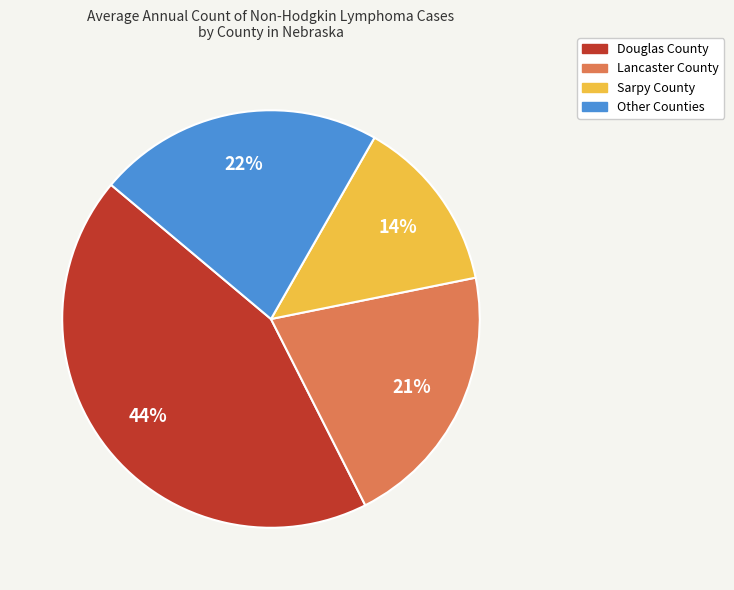

Which has a higher value, Other Counties or Douglas County?

Douglas County